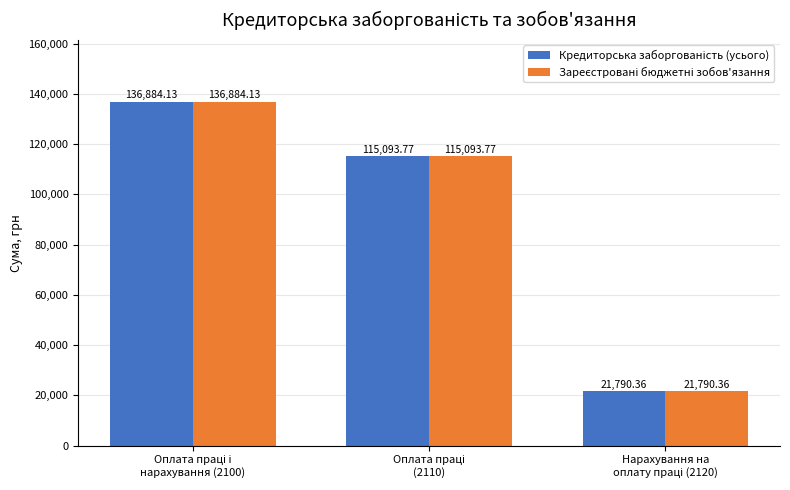

At how many categories does at least one series exceed 79525?

2